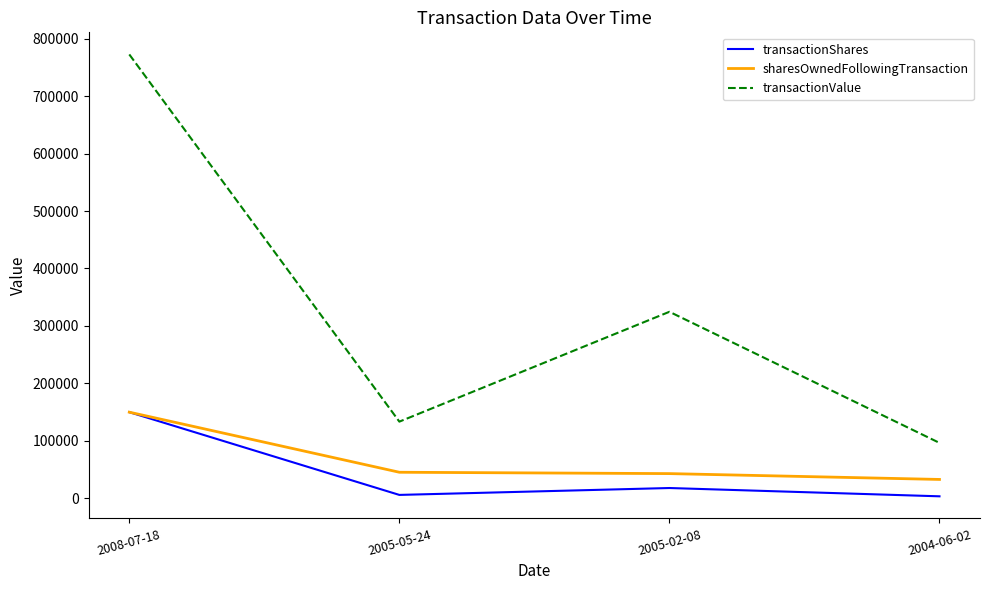

What are all the series names shown in the legend?

transactionShares, sharesOwnedFollowingTransaction, transactionValue